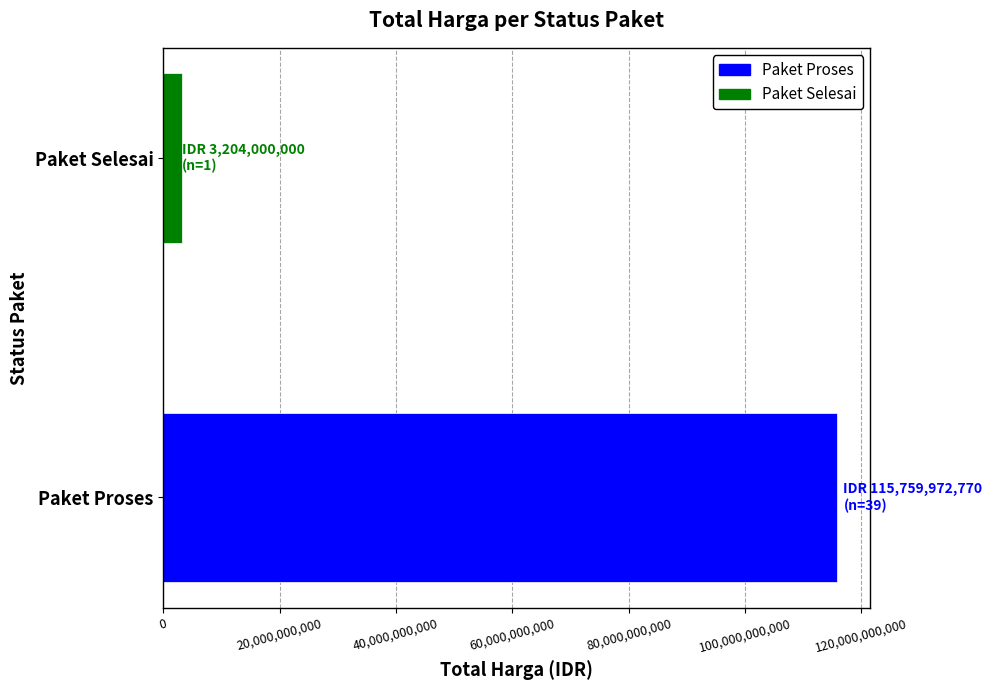

Read the value at Paket Selesai.

3204000000